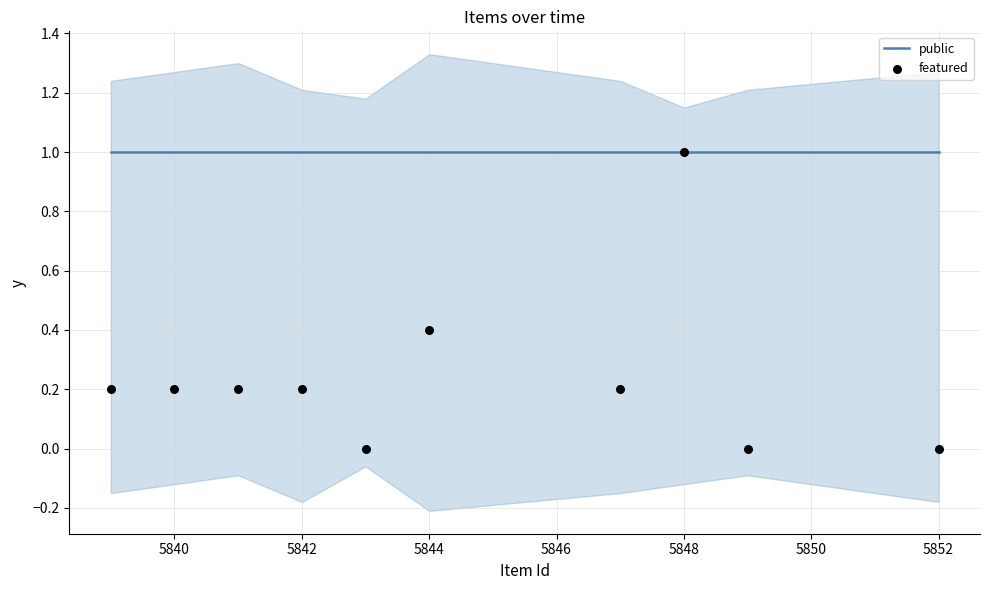

What are all the series names shown in the legend?

public, featured